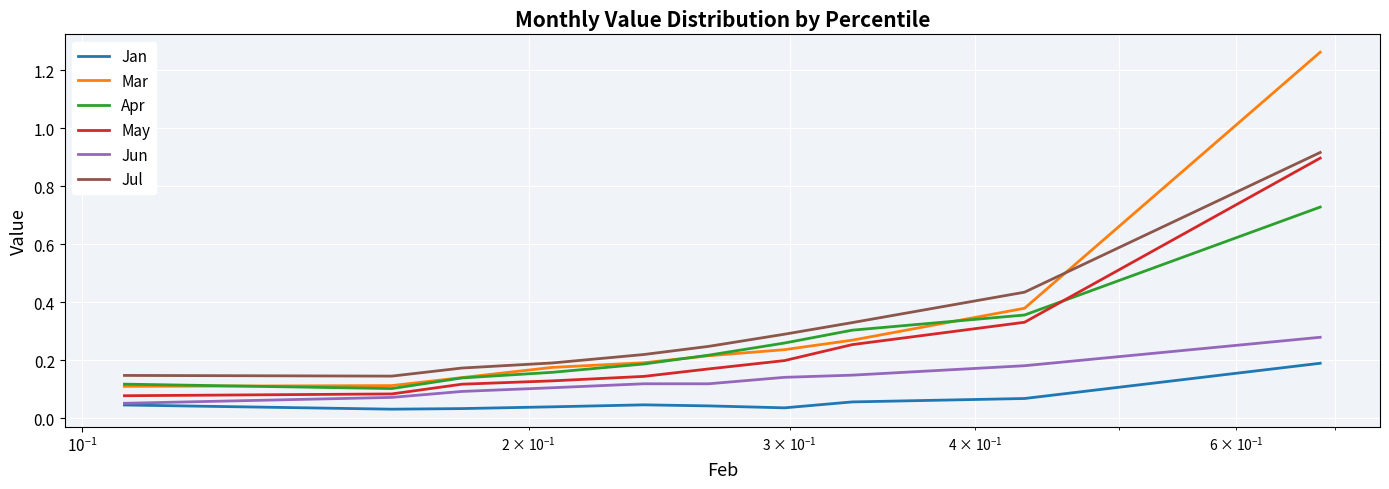

Which series has the largest range (max minus min)?

Mar